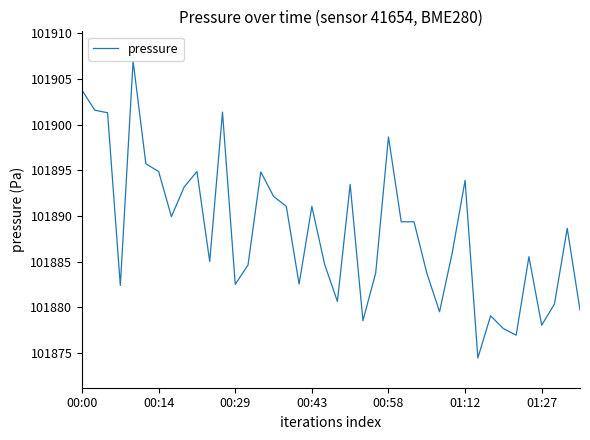

What is the minimum value shown in the chart?

101874.5